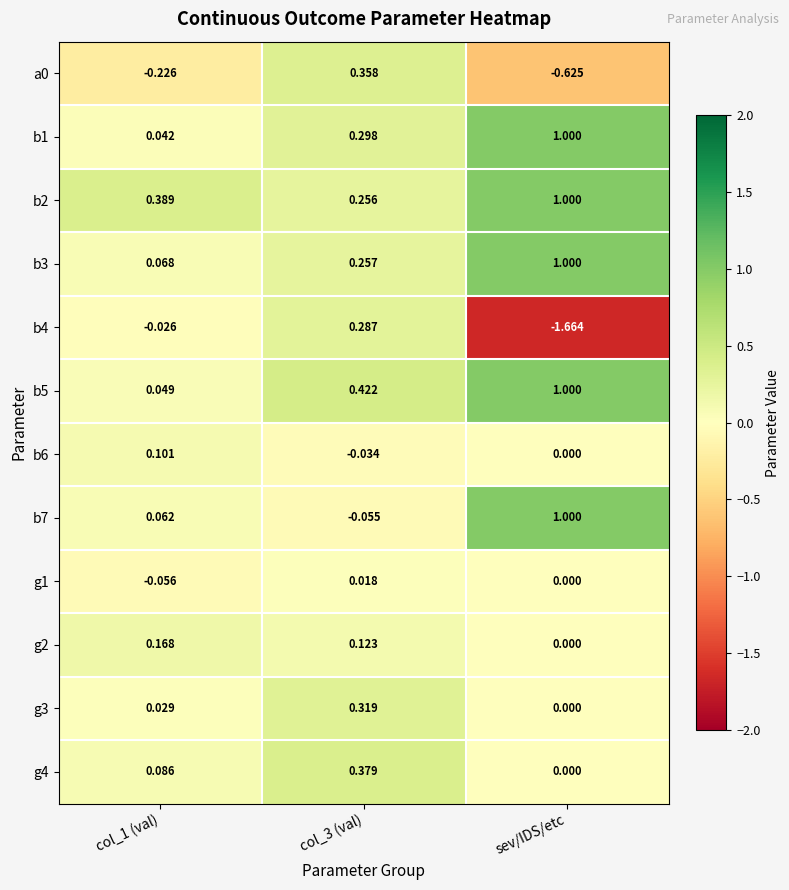

At which category is the sum across all series the highest?

sev/IDS/etc